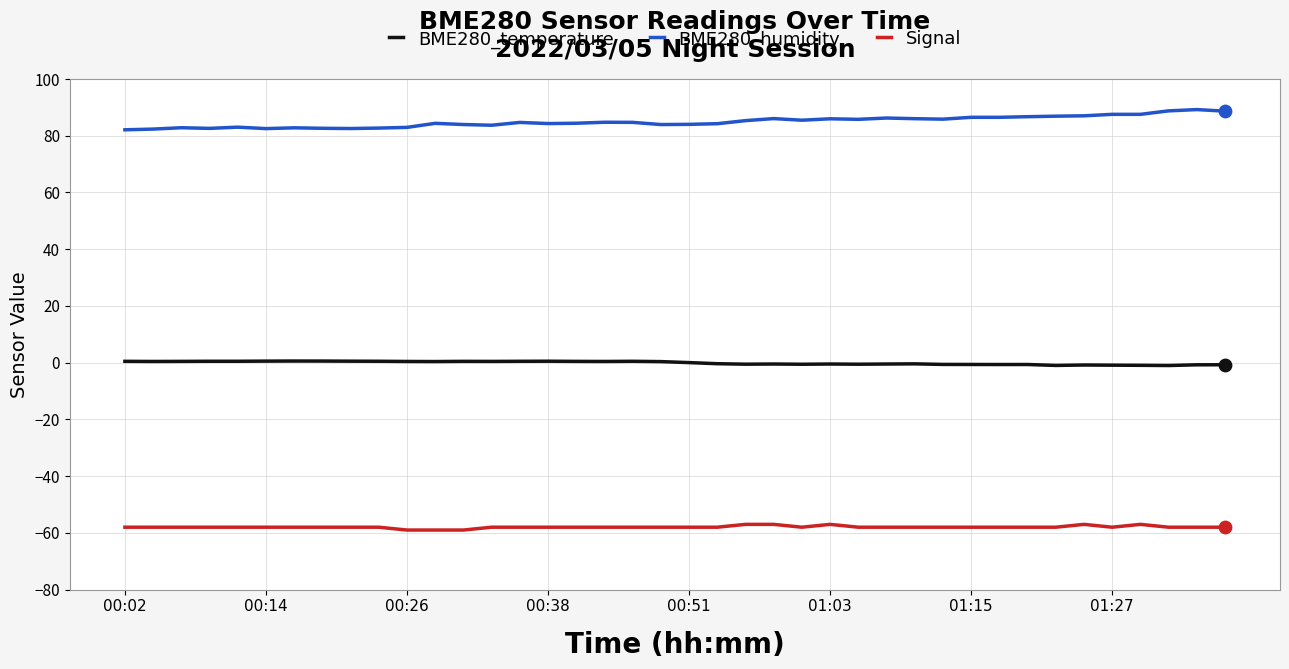

True or false: Signal and BME280_humidity intersect in this chart.

False